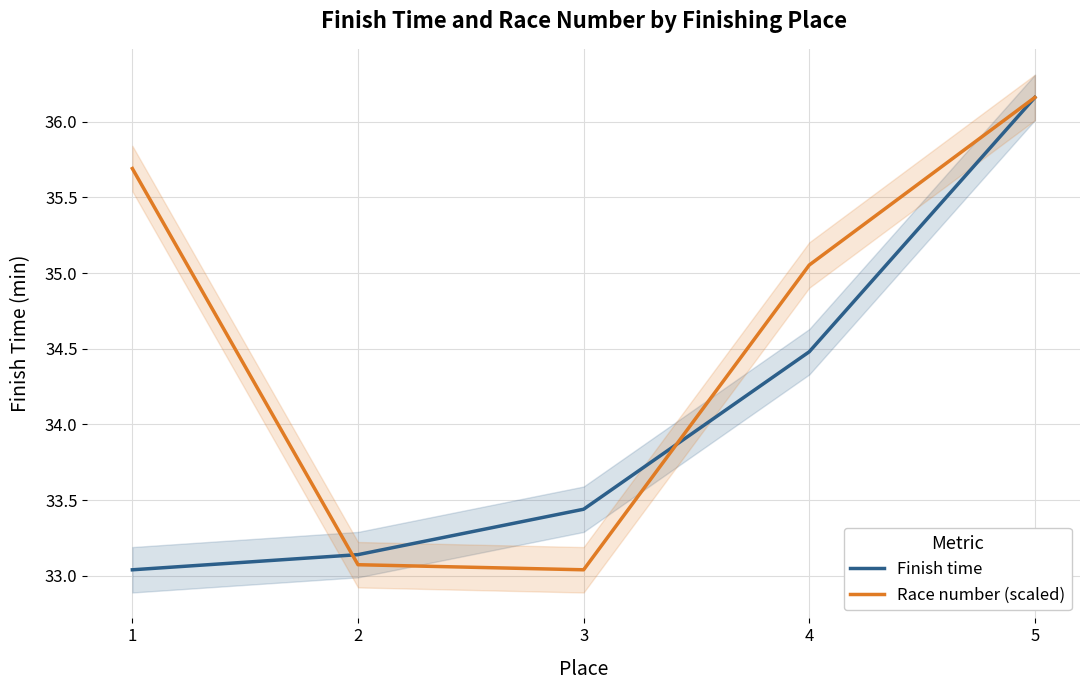

Reading right to left, transcribe all the data shown in this chart.

Finish time: 36.2	34.5	33.4	33.1	33.0
Race number (scaled): 36.2	35.1	33.0	33.1	35.7